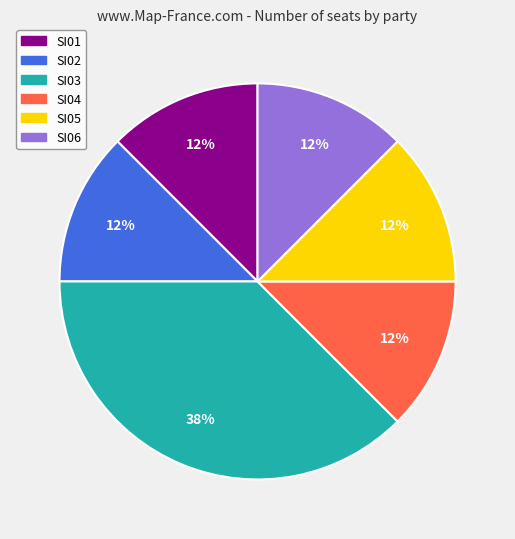

What is the largest slice in the pie chart?

SI03